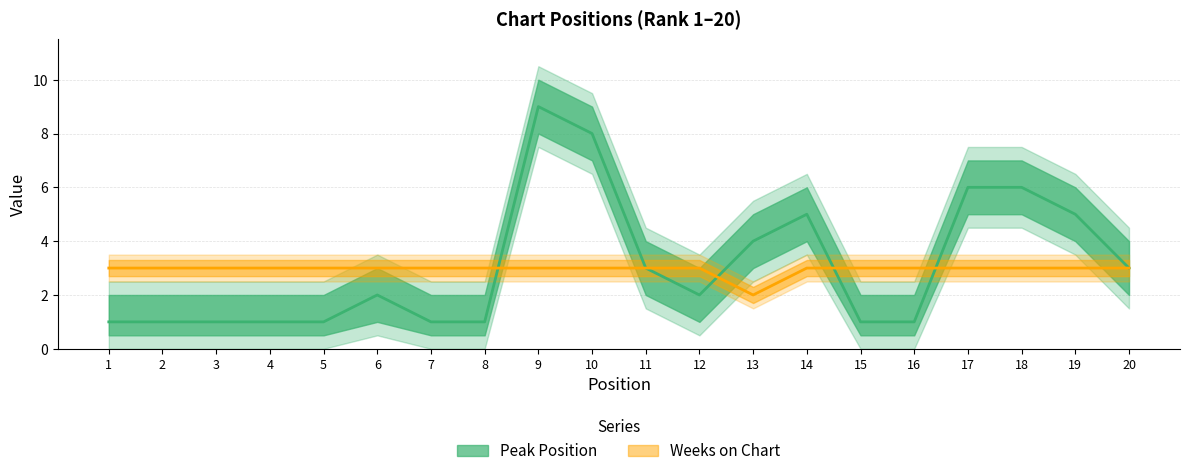

The Weeks on Chart series shows 1 at 18. True or false?

False